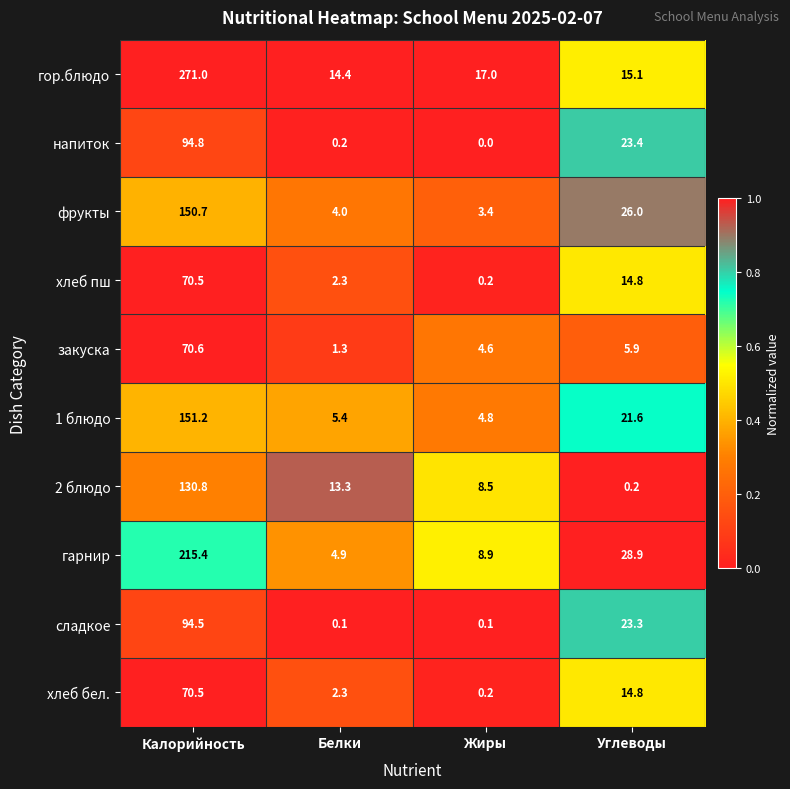

The value of хлеб пш at Калорийность is 70.5. True or false?

True